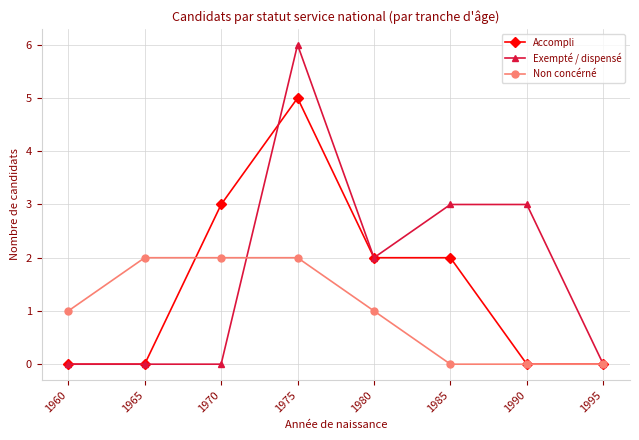

Count the number of categories in the chart.

8